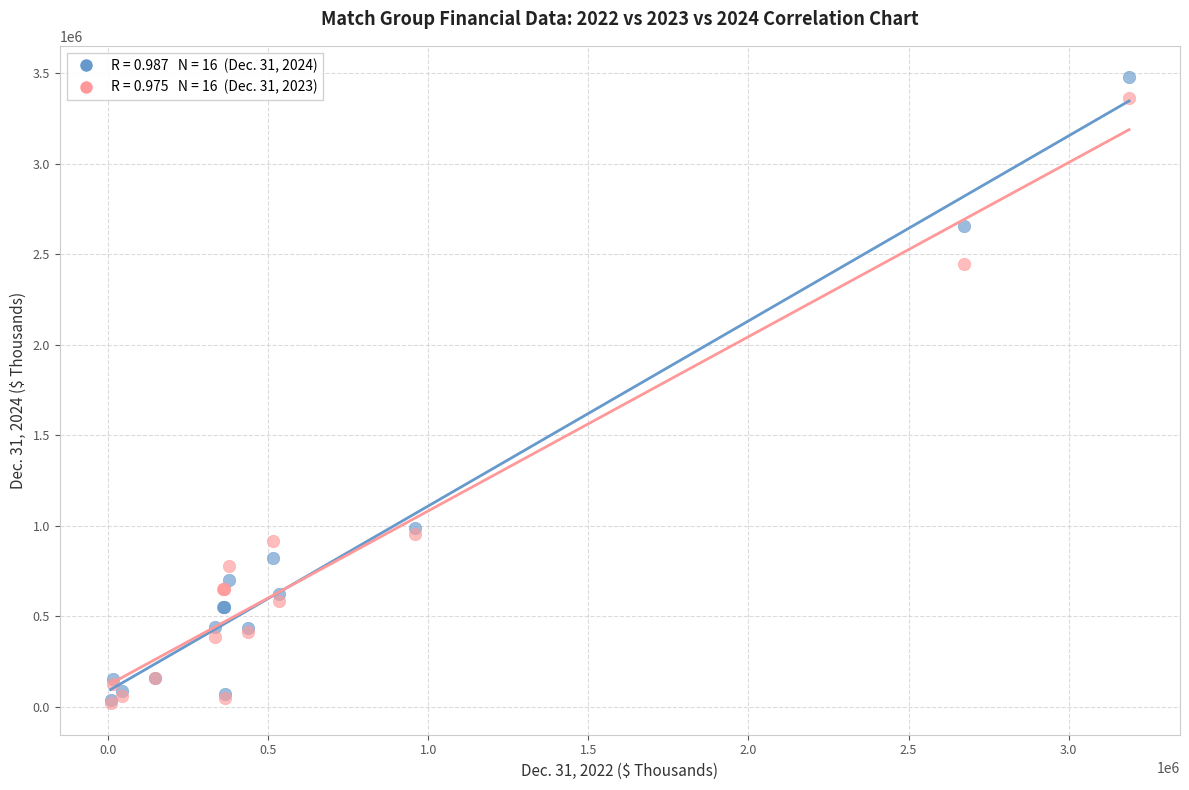

Across all series, what Y value is closest to 1749572?

2447608